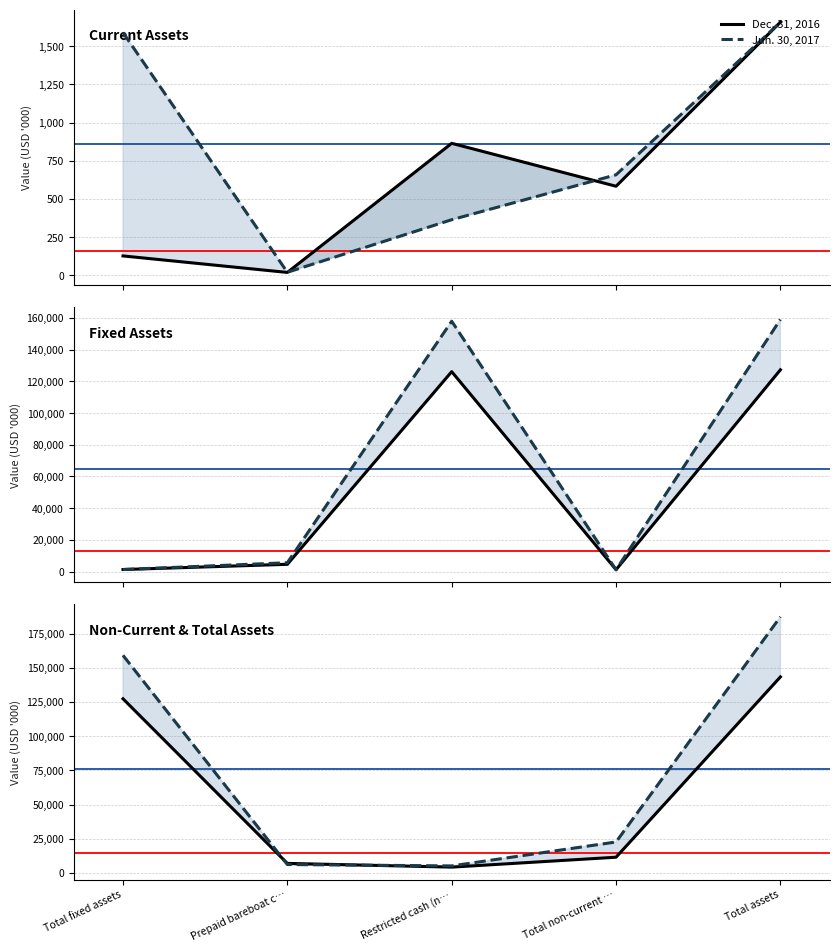

What is the average value of the Jun. 30, 2017 series?

76035